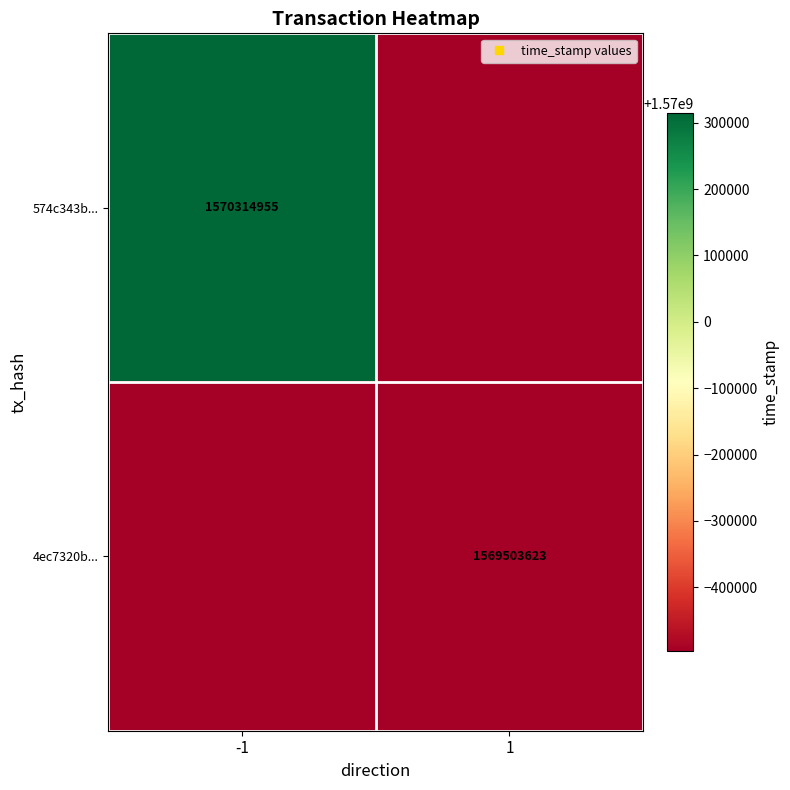

Rank the series at -1 from highest to lowest value.

574c343b..., 4ec7320b...